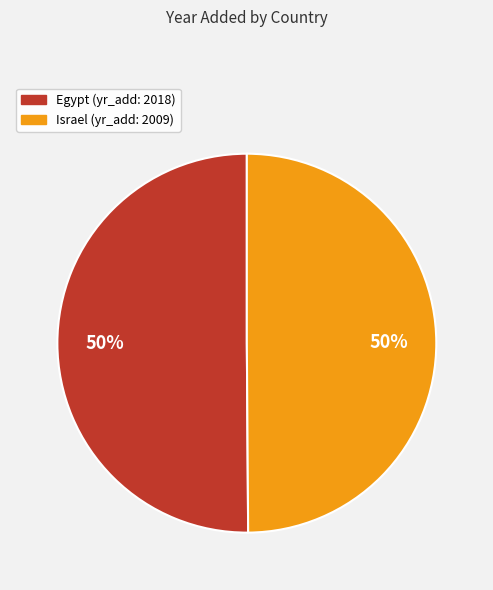

True or false: Israel accounts for 57% of the total.

False